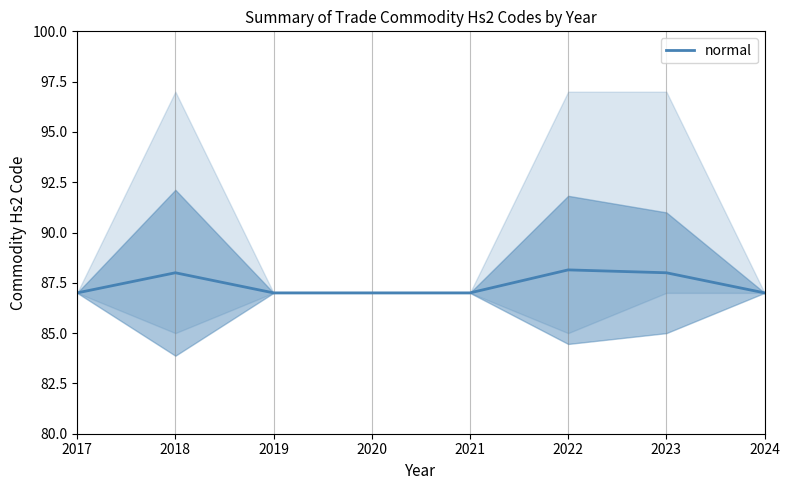

What value does the data have at 2024?

87.0